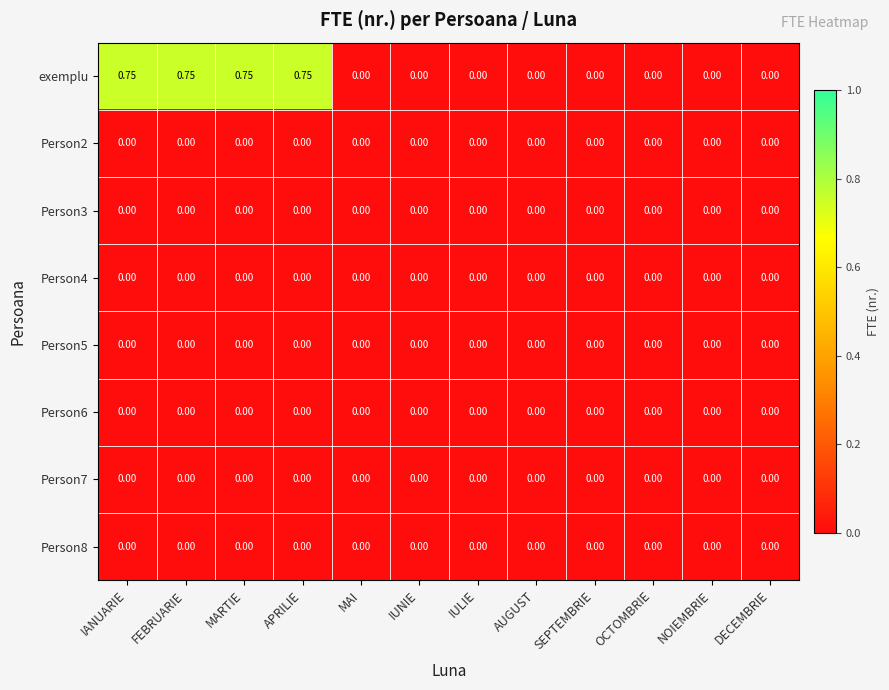

Which series has the largest total across all categories?

exemplu